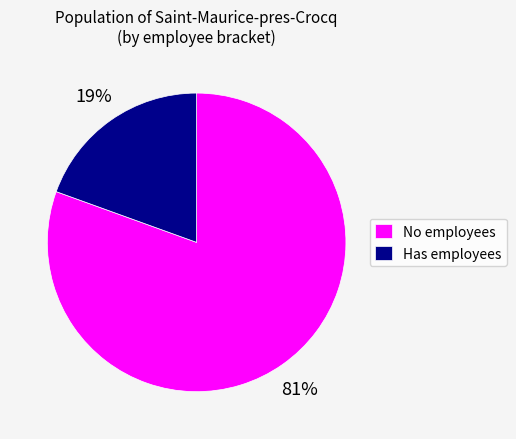

What is the majority slice?

No employees